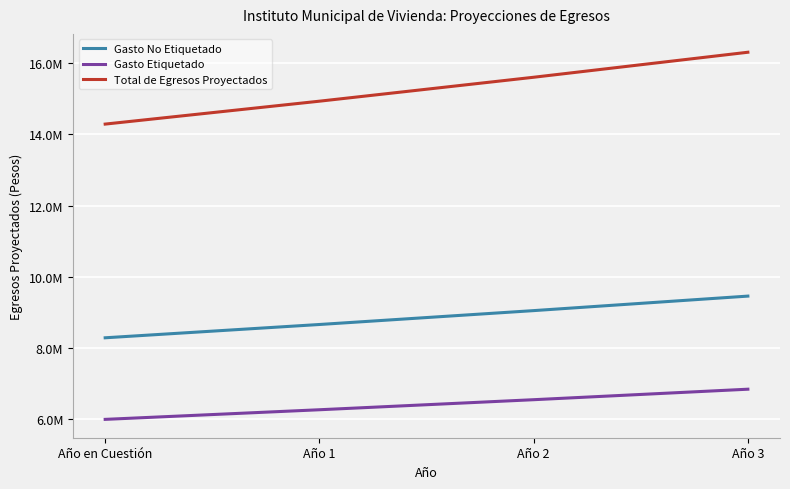

Reading left to right, list all the values displayed in this chart.

Gasto No Etiquetado: Año en Cuestión=8290607.0	Año 1=8663684.3	Año 2=9053550.1	Año 3=9460959.9
Gasto Etiquetado: Año en Cuestión=6000000.0	Año 1=6270000.0	Año 2=6552150.0	Año 3=6846996.8
Total de Egresos Proyectados: Año en Cuestión=14290607.0	Año 1=14933684.3	Año 2=15605700.1	Año 3=16307956.6